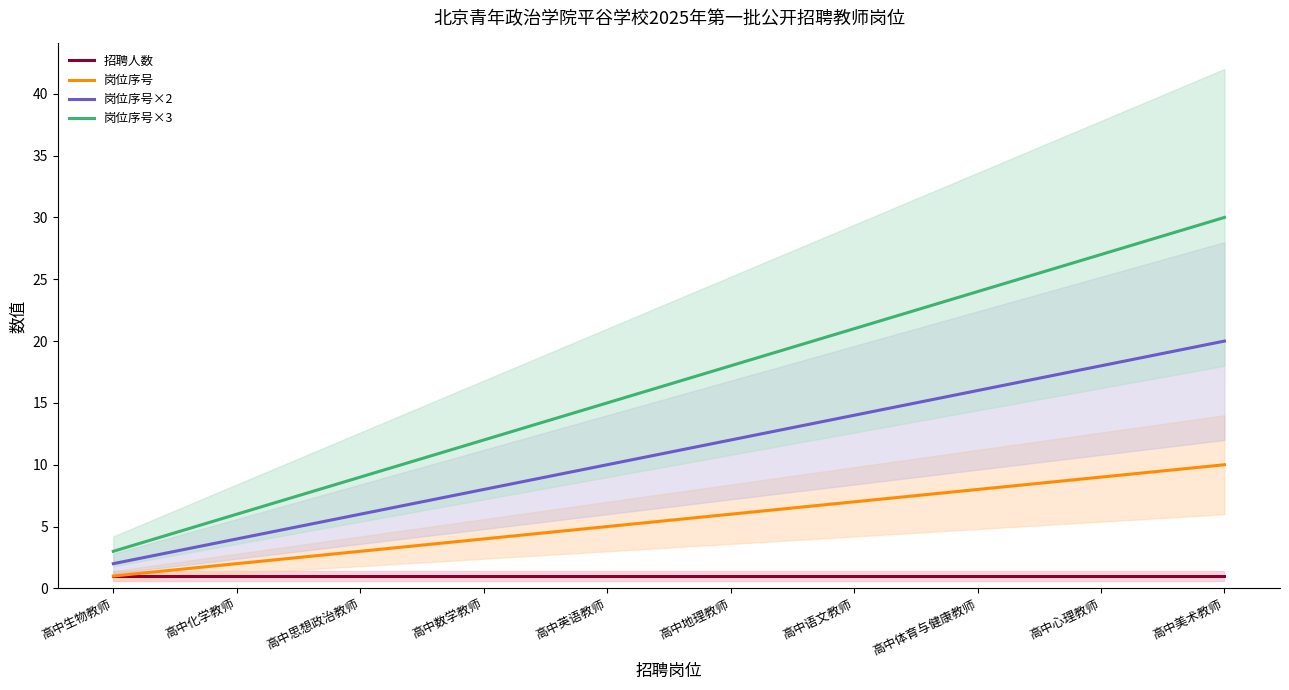

What is the total value across all series at 高中语文教师?

43